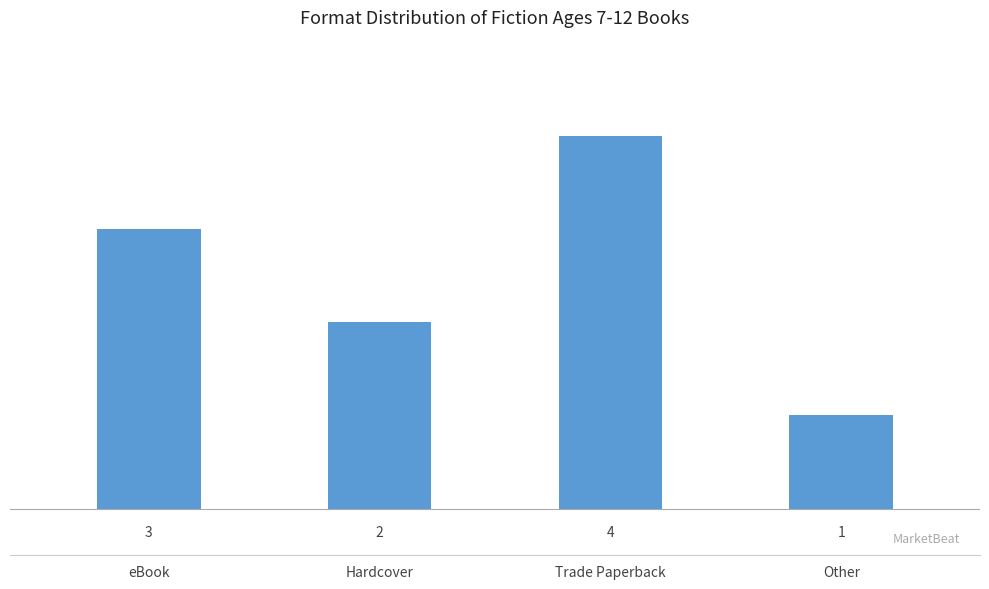

What is the maximum value shown in the chart?

4